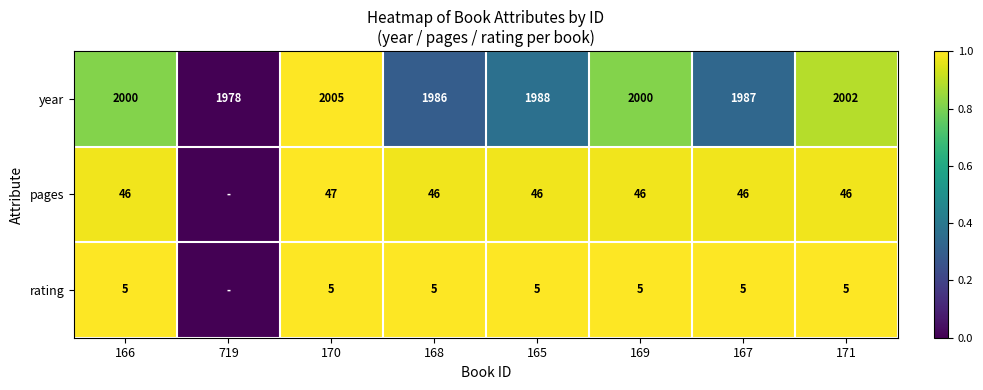

Is the value of pages at 167 greater than the value of rating at 167?

Yes